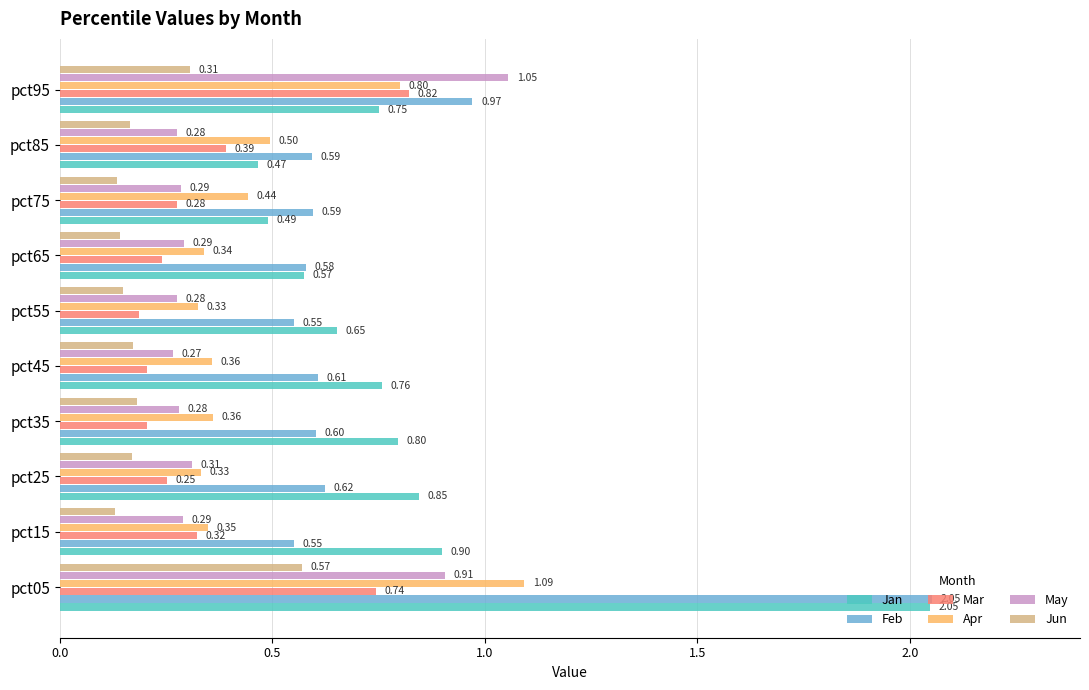

What is the difference between the maximum and minimum values in the Apr series?

0.8